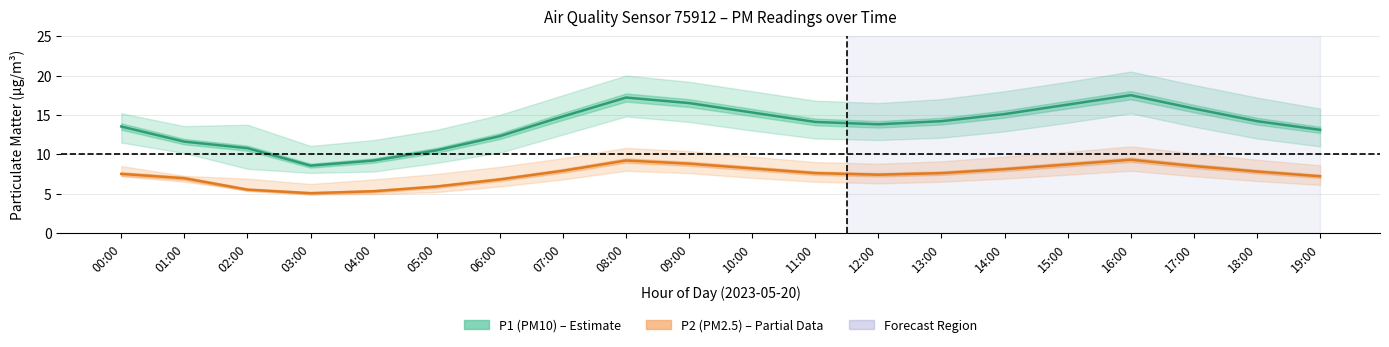

Reading left to right, extract all data points from this chart.

P1 (PM10): 13.5	11.6	10.8	8.6	9.2	10.5	12.3	14.8	17.2	16.5	15.3	14.1	13.8	14.2	15.1	16.3	17.5	15.8	14.2	13.1
P2 (PM2.5): 7.5	7.0	5.5	5.0	5.3	5.9	6.8	7.9	9.2	8.8	8.2	7.6	7.4	7.6	8.1	8.7	9.3	8.5	7.8	7.2